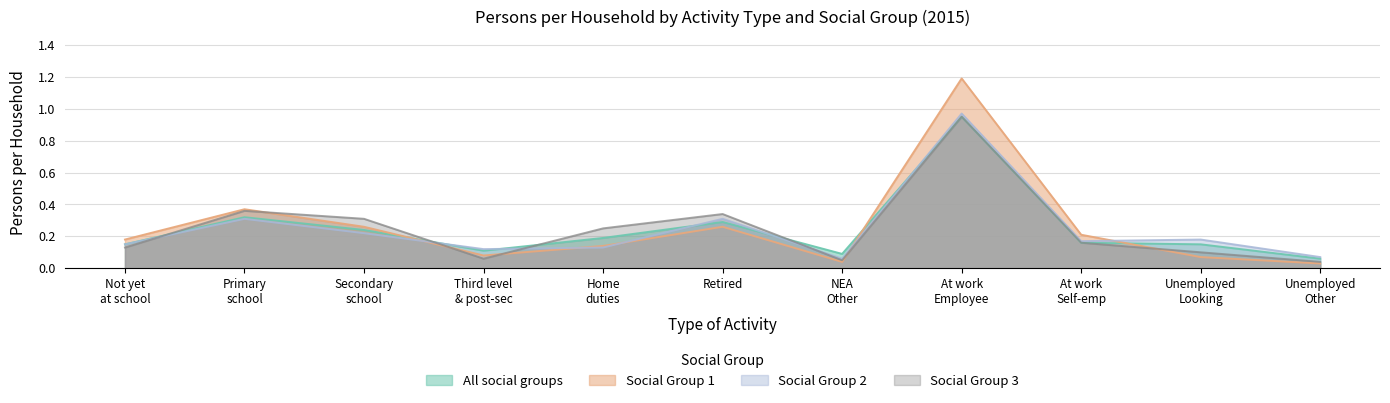

What are all the series names shown in the legend?

All social groups, Social Group 1, Social Group 2, Social Group 3